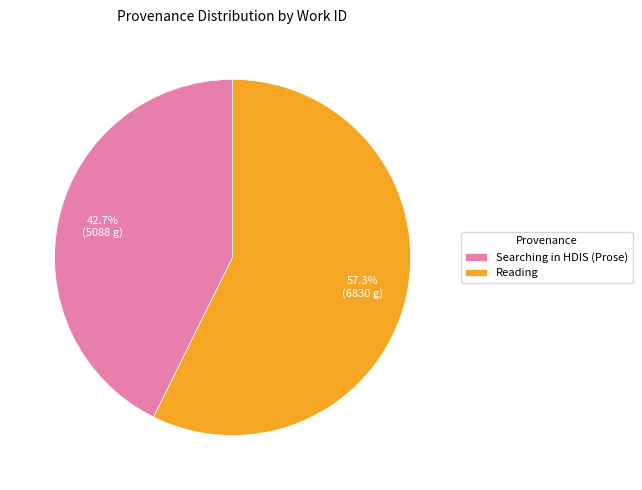

What is the largest slice in the pie chart?

Reading